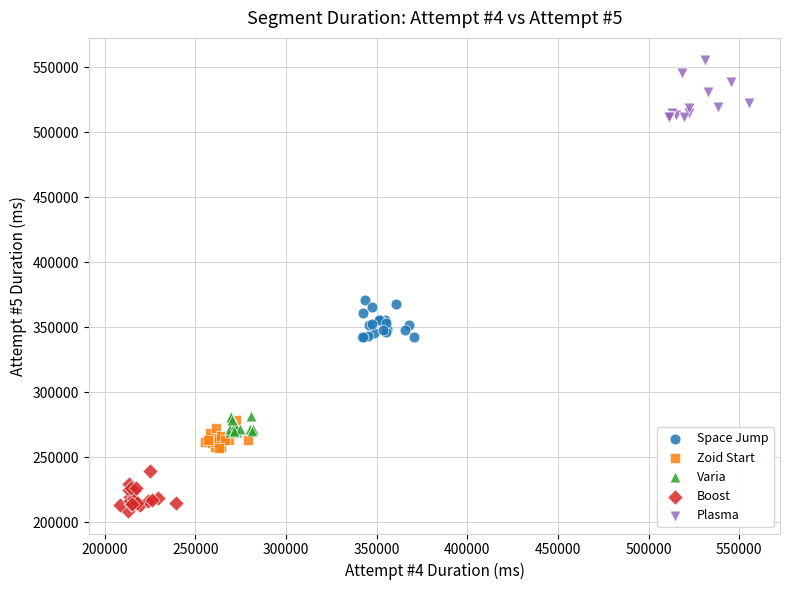

Which series has the widest spread of Y values?

Plasma